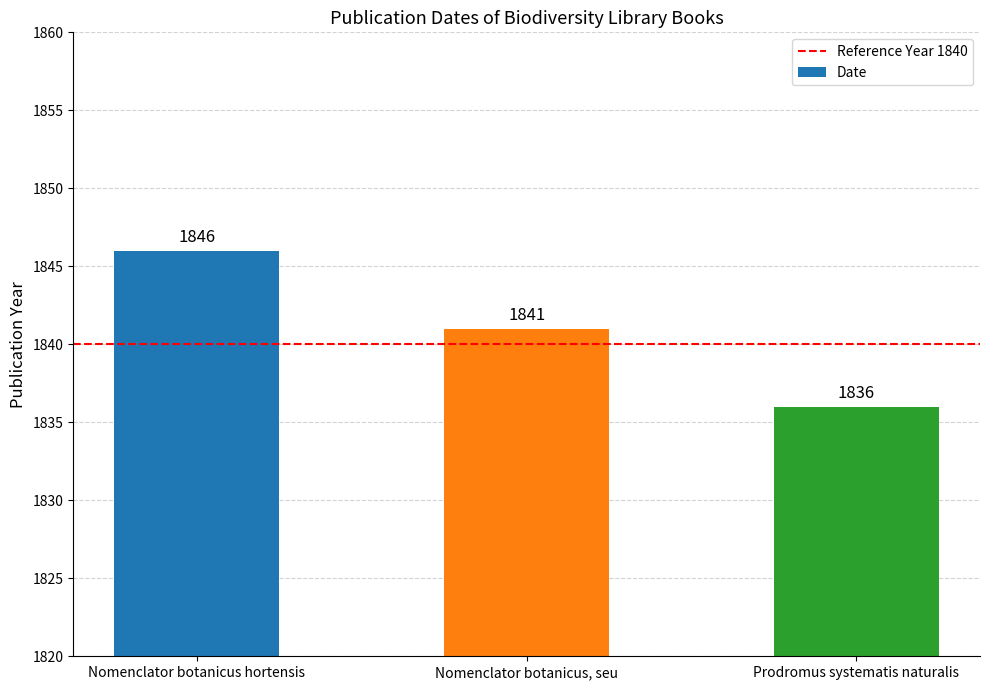

The value at Prodromus systematis naturalis is 1836. True or false?

True